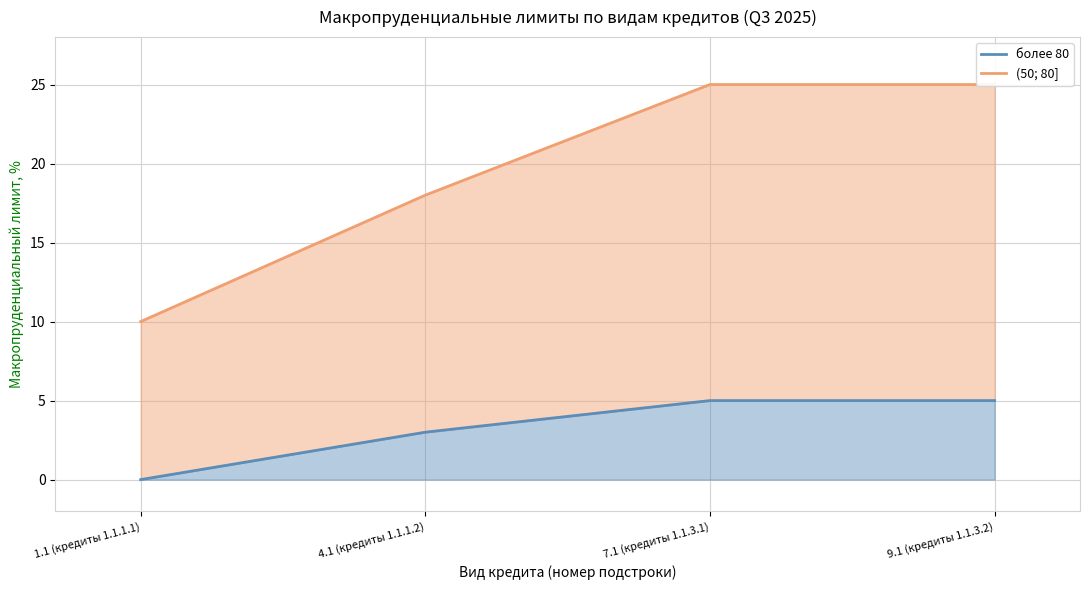

What is the difference between the highest and lowest values at 4.1 (кредиты 1.1.1.2)?

15